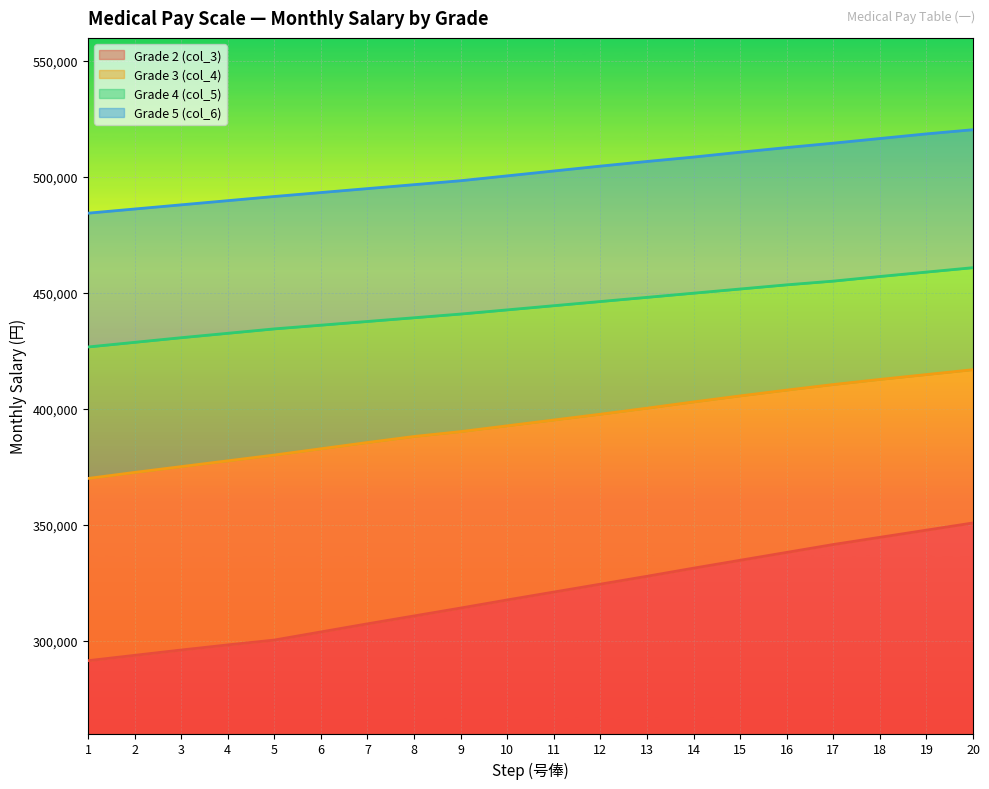

Between 1 and 5, which series saw the biggest shift?

Grade 3 (col_4)